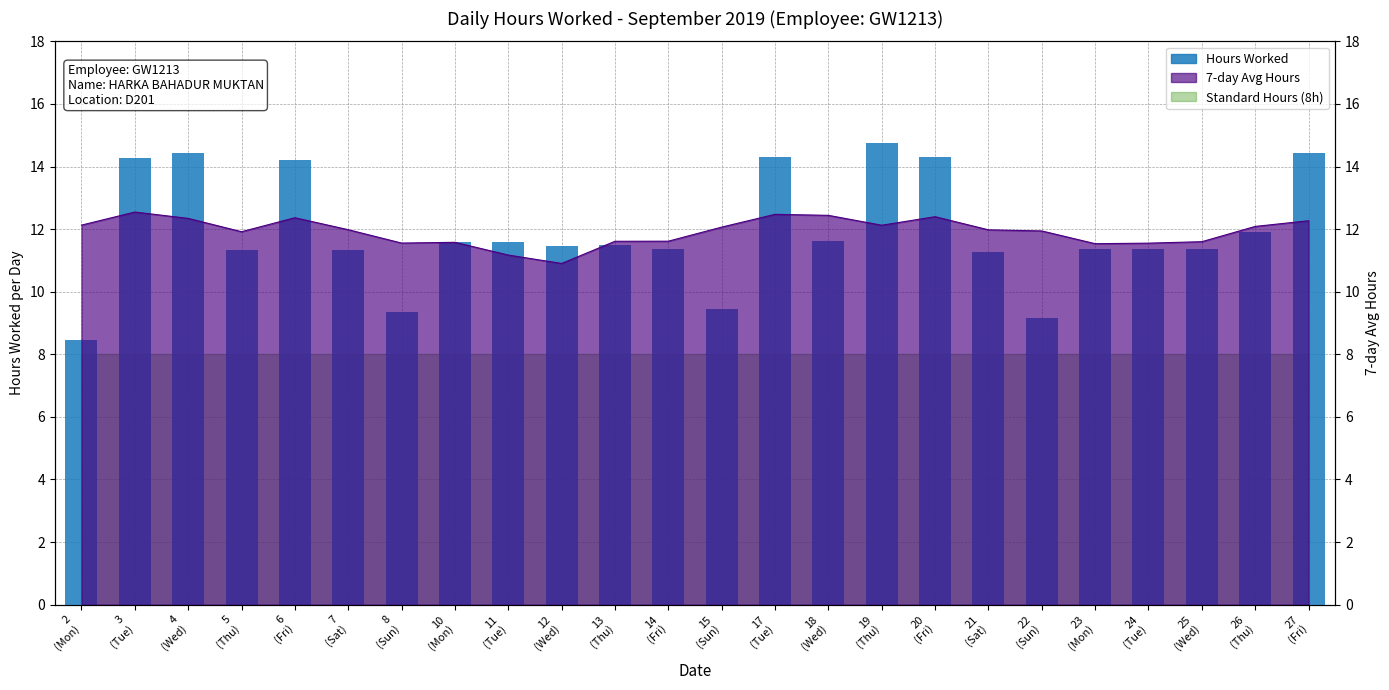

Read the value at 20
(Fri).

14.3